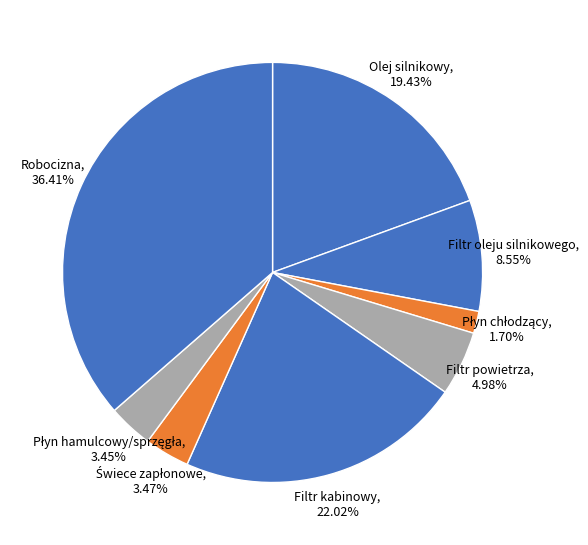

How many slices are in this pie chart?

8